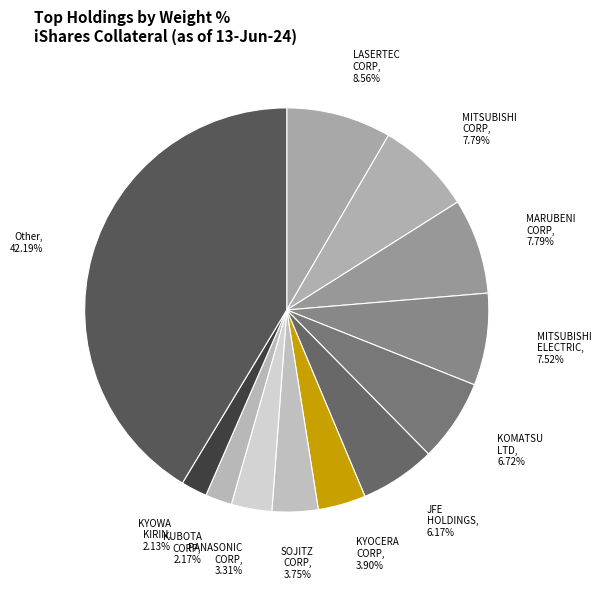

What is the change in value from MITSUBISHI ELECTRIC CORP to KOMATSU LTD?

-0.8